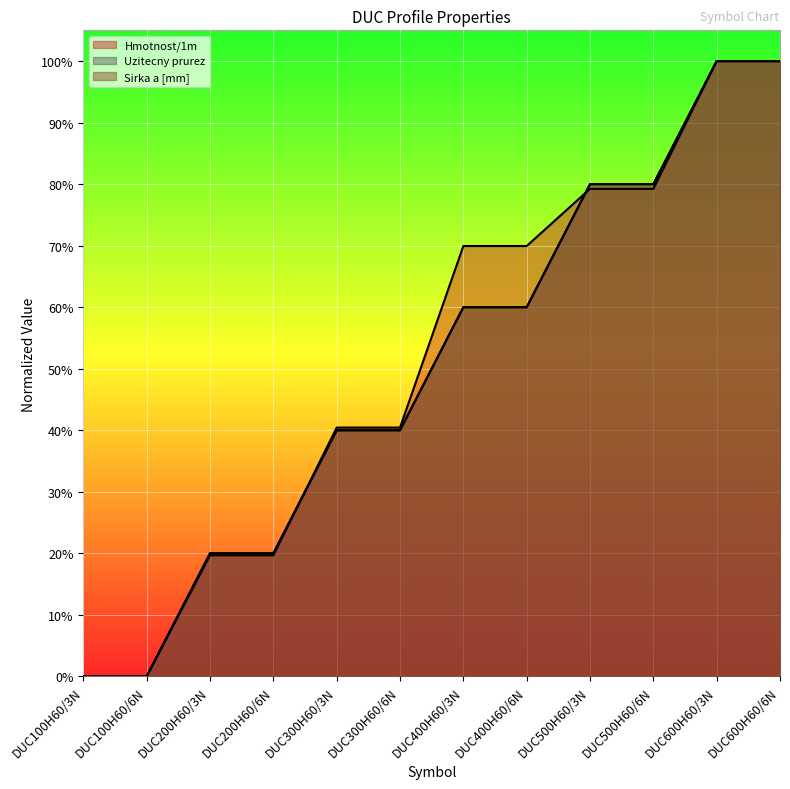

What is the maximum value shown in the chart?

1.0